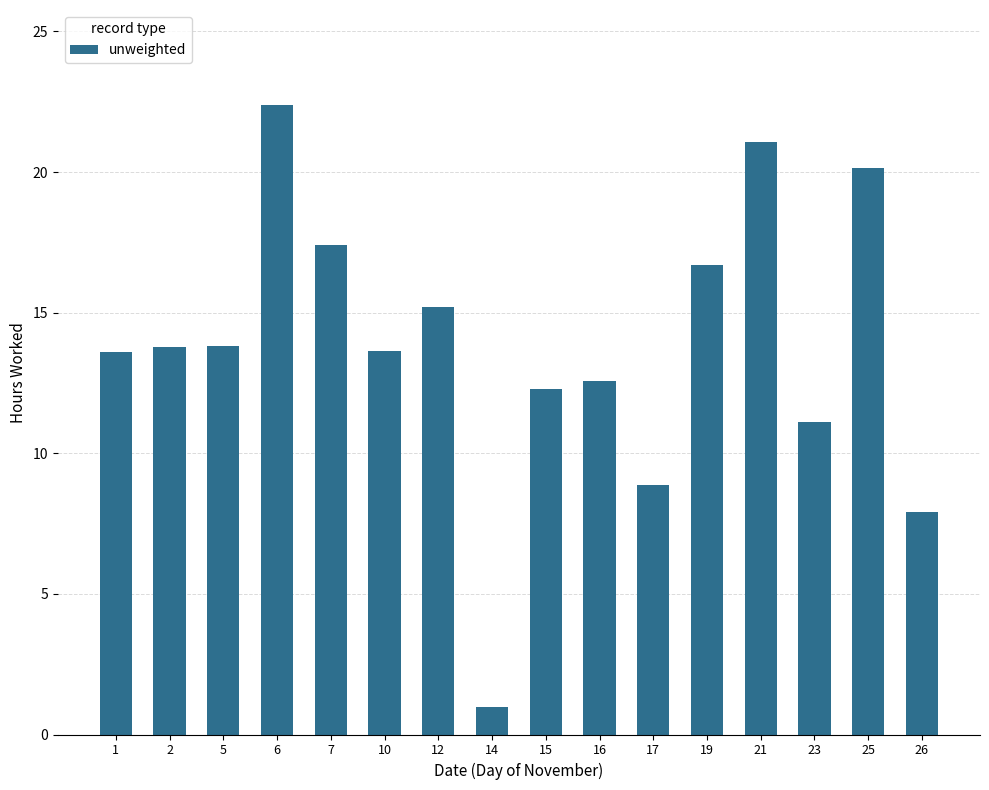

Does the chart contain any negative values?

No